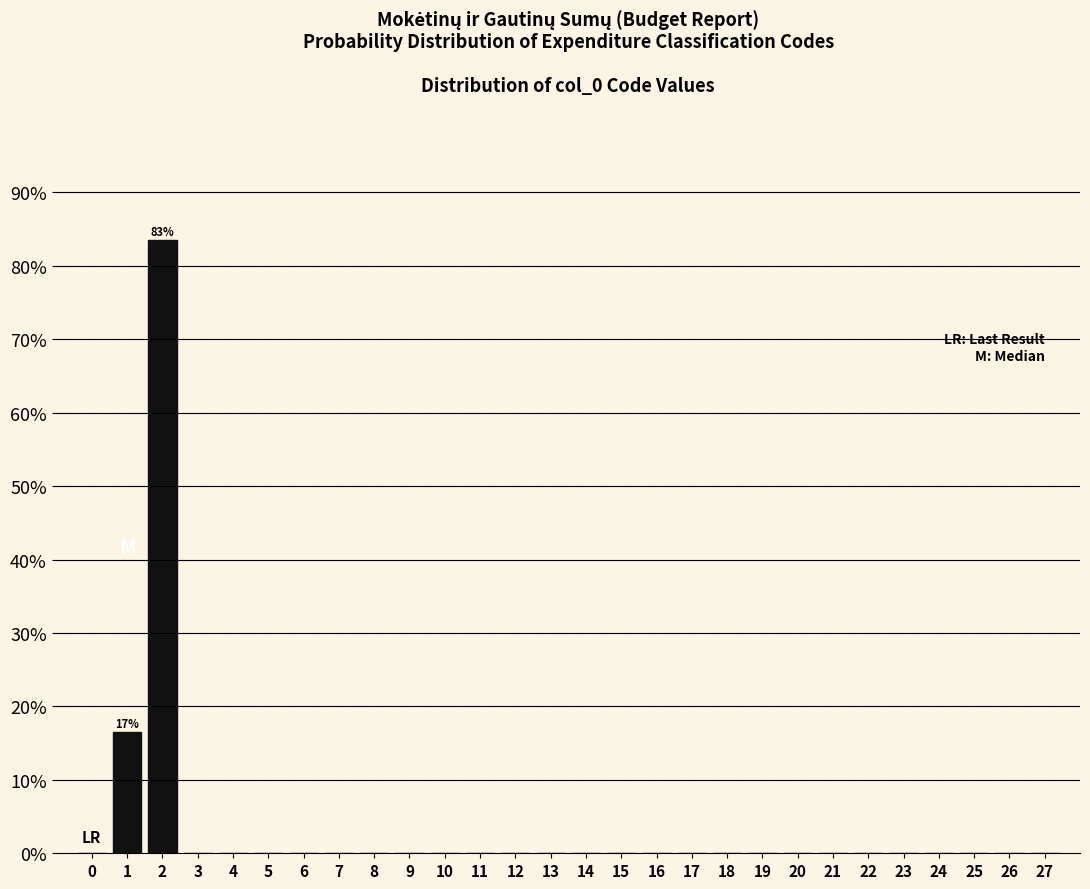

Reading right to left, what are all the values shown in this chart?

27=0.0	26=0.0	25=0.0	24=0.0	23=0.0	22=0.0	21=0.0	20=0.0	19=0.0	18=0.0	17=0.0	16=0.0	15=0.0	14=0.0	13=0.0	12=0.0	11=0.0	10=0.0	9=0.0	8=0.0	7=0.0	6=0.0	5=0.0	4=0.0	3=0.0	2=83.5	1=16.5	0=0.0